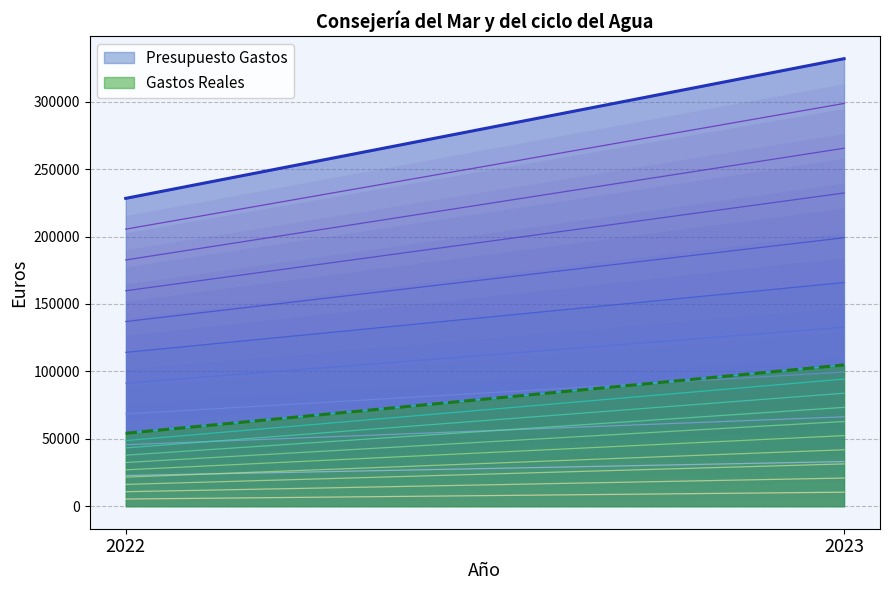

What are all the series names shown in the legend?

Presupuesto Gastos, Gastos Reales